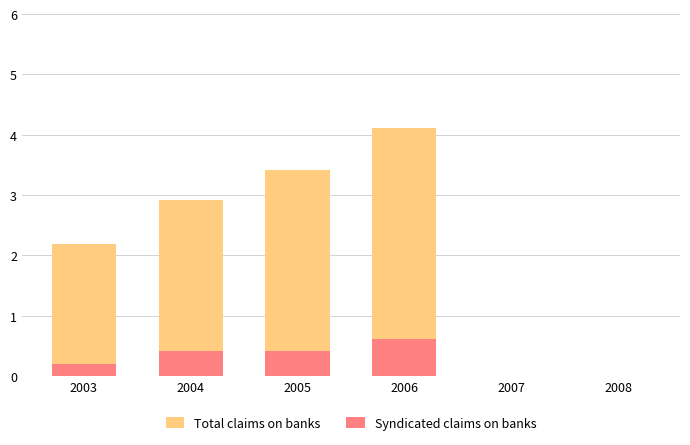

Reading left to right, list all the values displayed in this chart.

Total claims on banks: 2.2	2.9	3.4	4.1	0.0	0.0
Syndicated claims on banks: 0.2	0.4	0.4	0.6	0.0	0.0